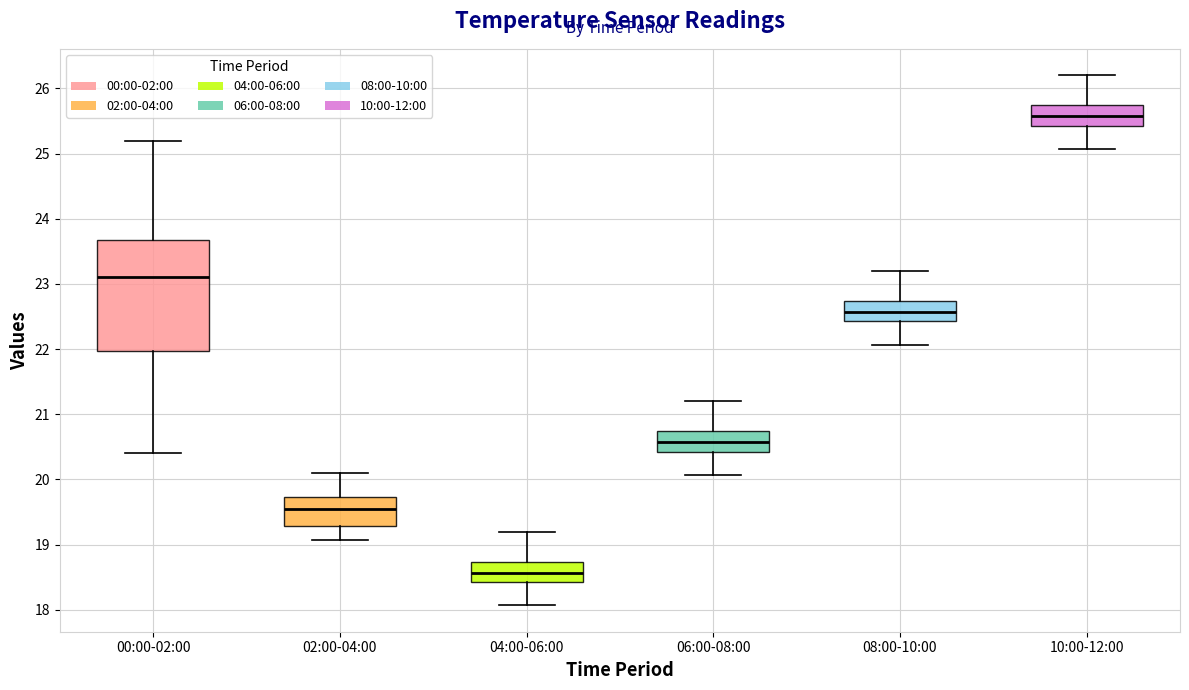

Which box is the tallest, from its lower edge to its upper edge?

00:00-02:00